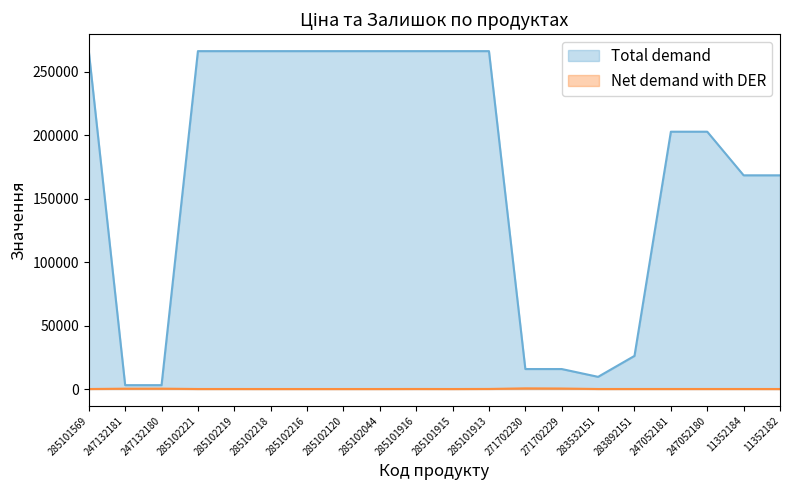

What is the difference between the maximum and minimum values in the Total demand (Ціна) series?

263210.4